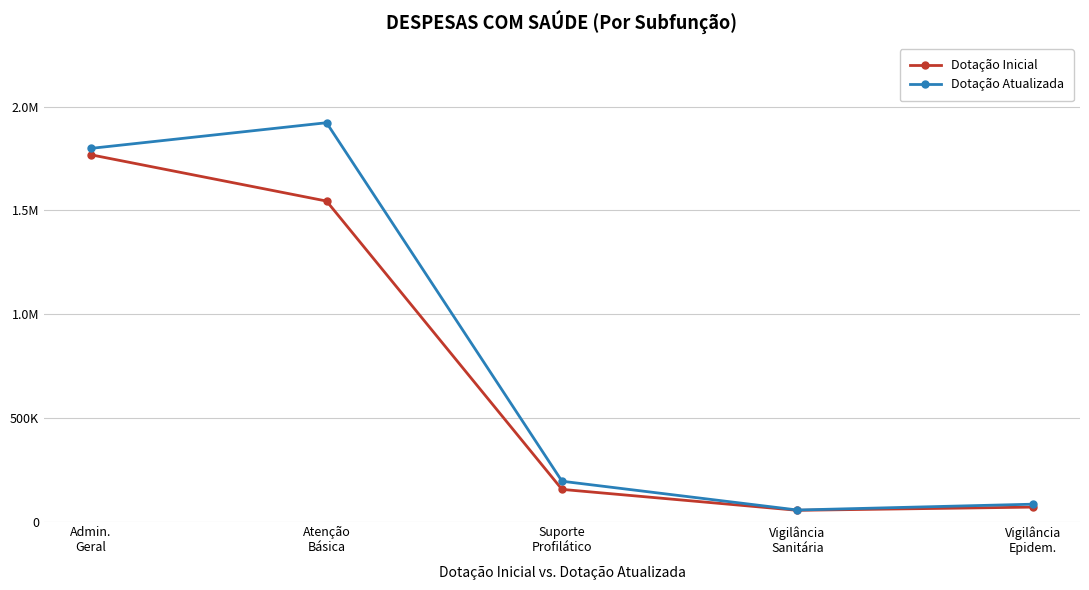

What is the minimum value for Dotação Inicial?

54050.0